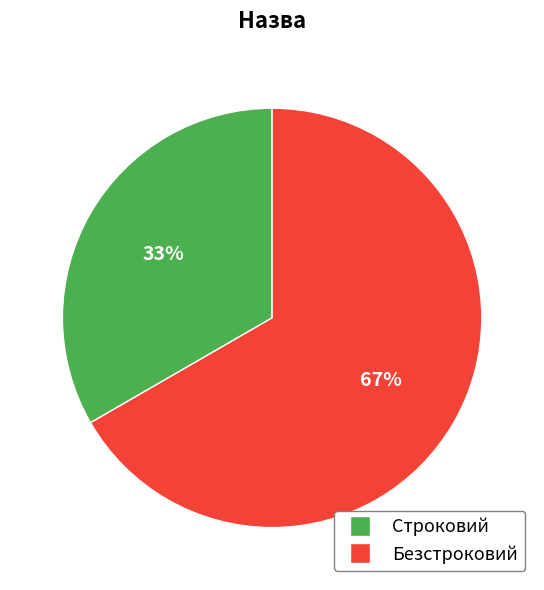

Do Строковий and Безстроковий together represent more than half of the pie?

Yes